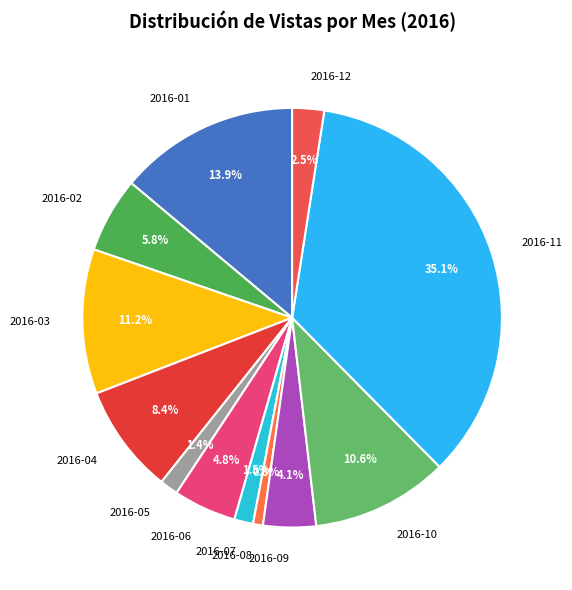

To the nearest percent, what is the difference between the 2016-05 and 2016-04 slice percentages?

7%